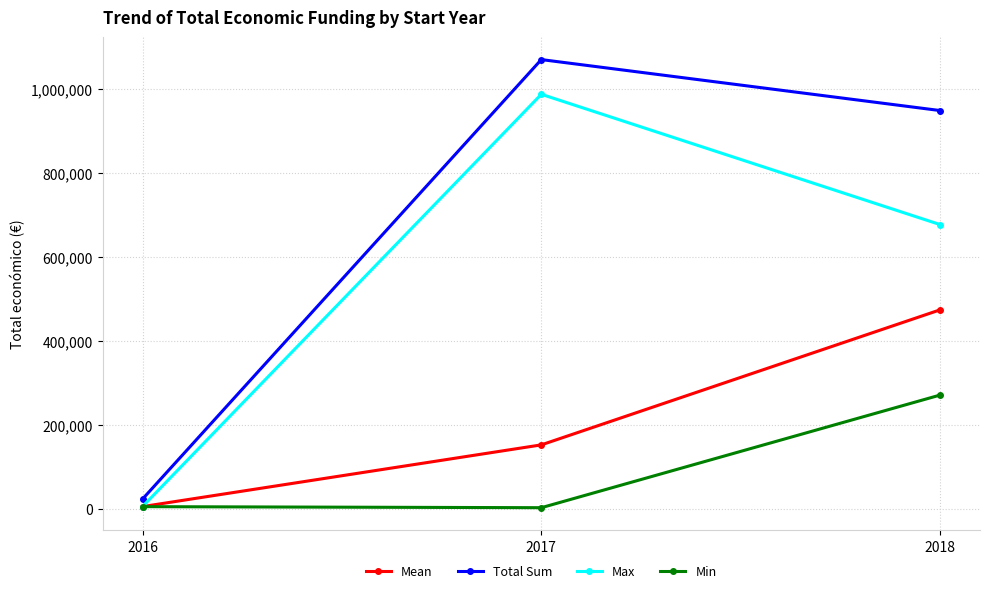

What is the total value across all series at 2018?

2372442.5